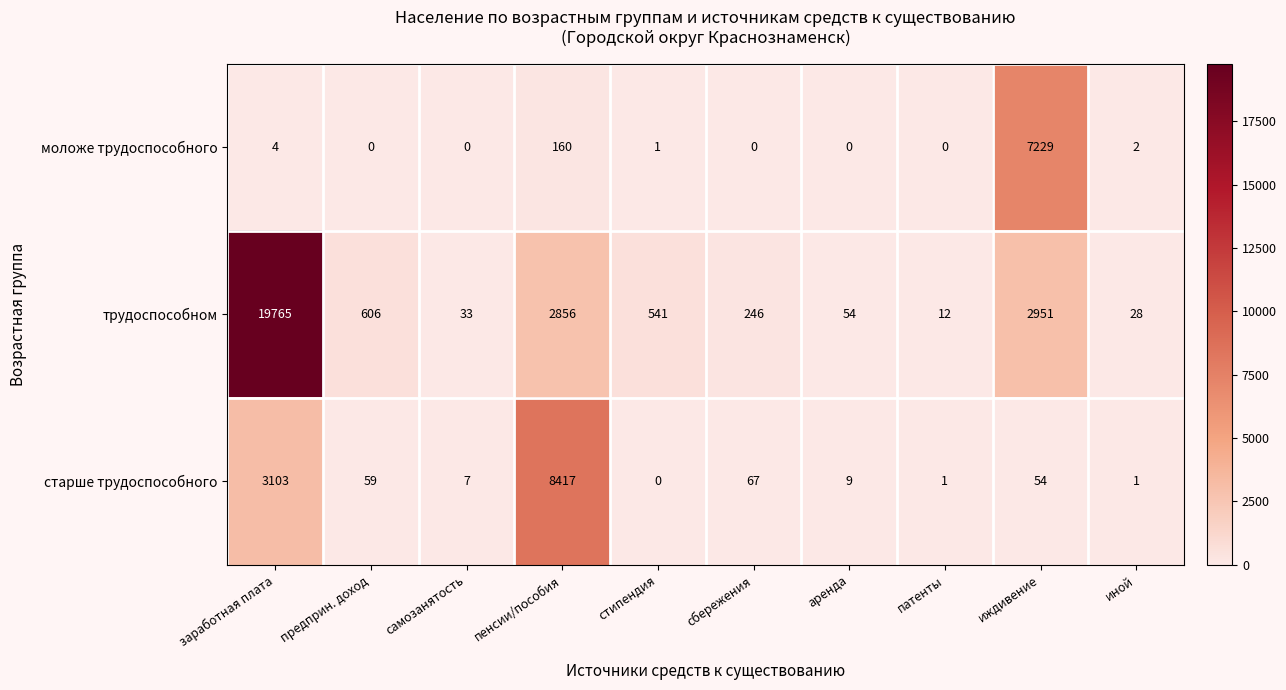

Reading left to right, list all the values displayed in this chart.

моложе трудоспособного: 4	0	0	160	1	0	0	0	7229	2
трудоспособном: 19765	606	33	2856	541	246	54	12	2951	28
старше трудоспособного: 3103	59	7	8417	0	67	9	1	54	1